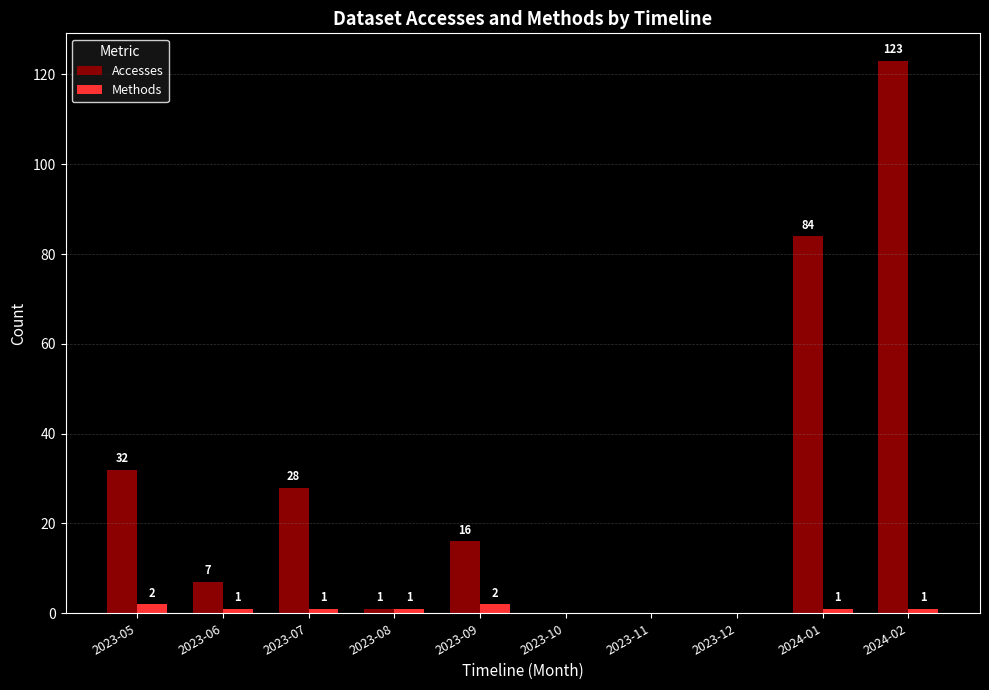

Count the Methods values in the range 0 to 1.

8